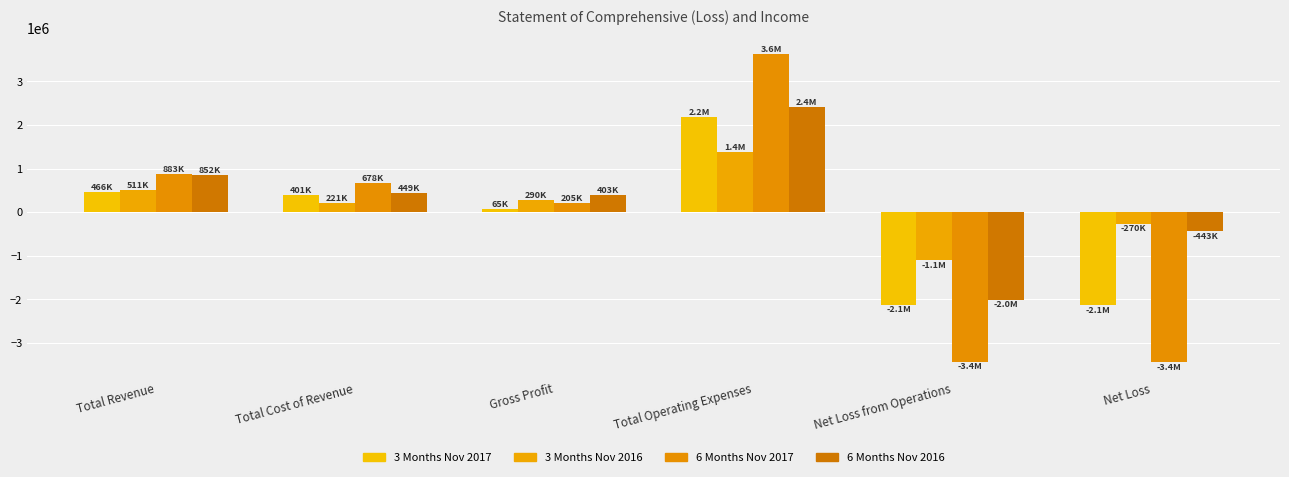

What is the sum of all 6 Months Nov 2017 values?

-1469217